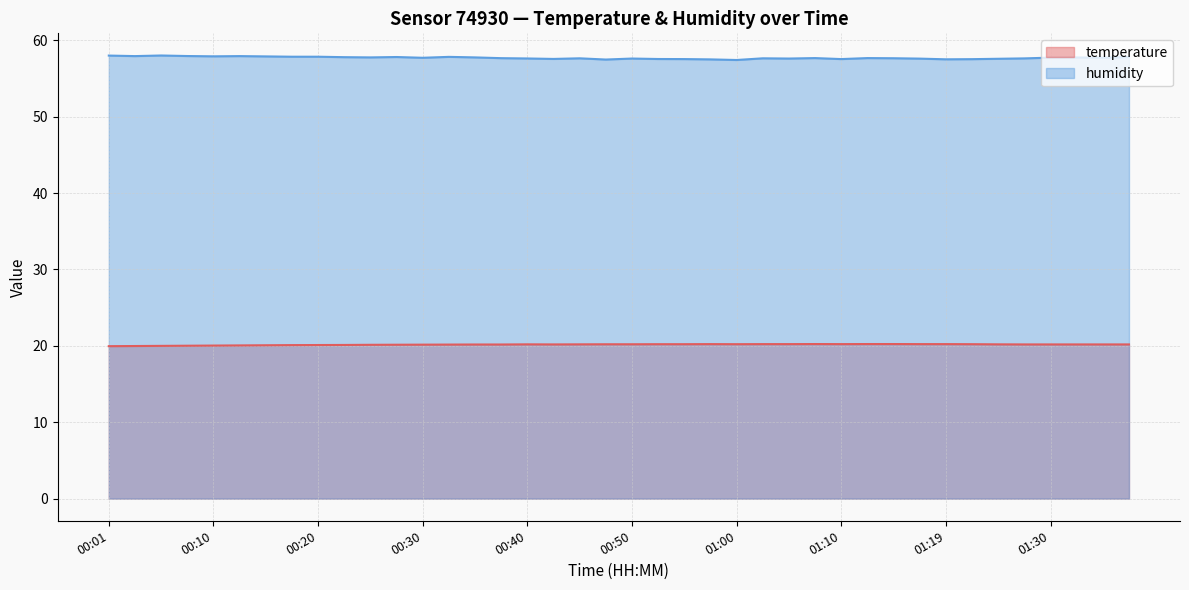

What is the greatest value displayed?

58.0